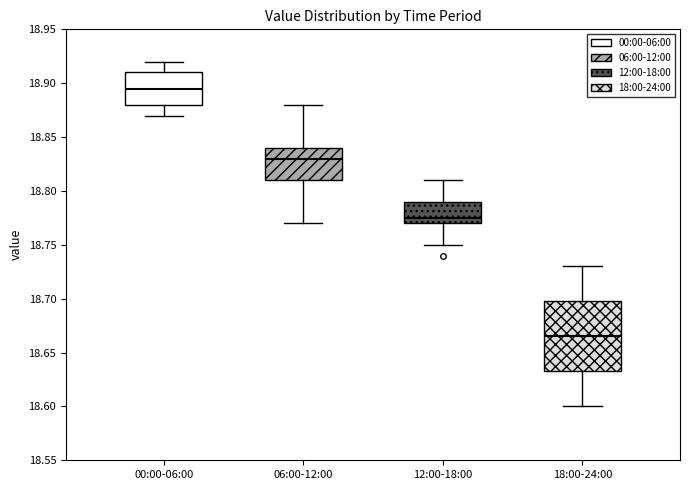

Which box's median line is the highest?

00:00-06:00